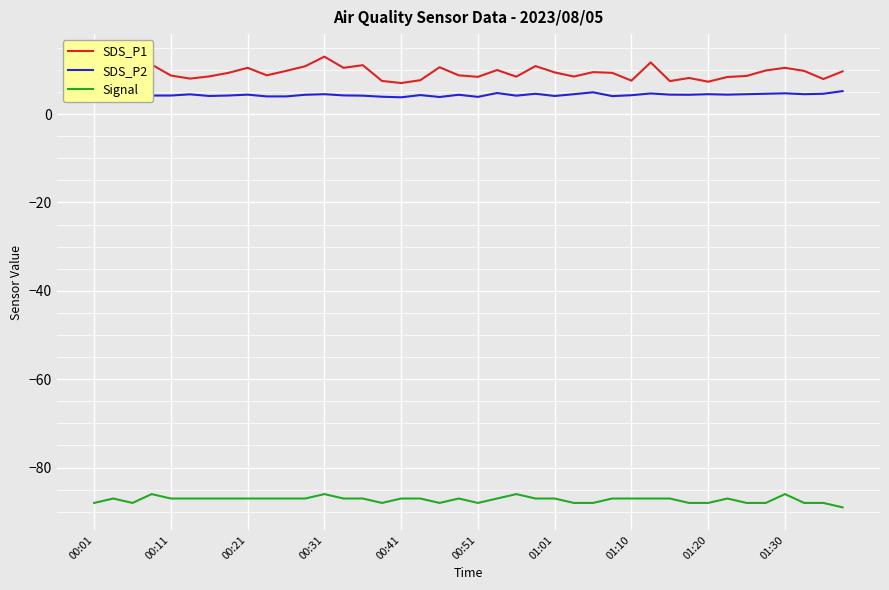

The SDS_P1 series shows 10.9 at 23. True or false?

True